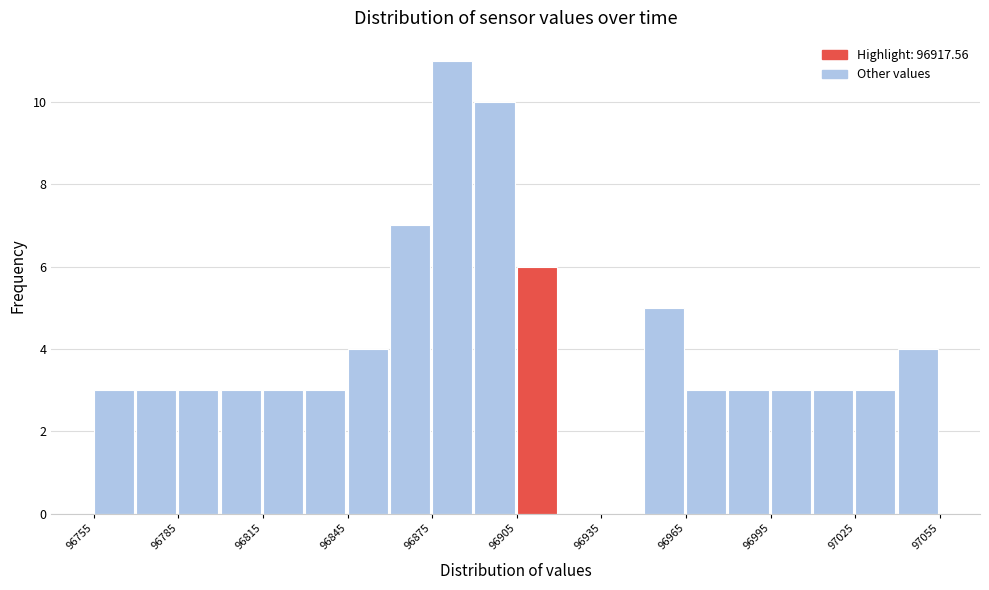

Read against the x-axis, roughly where is the centre of the tallest bar?

96880